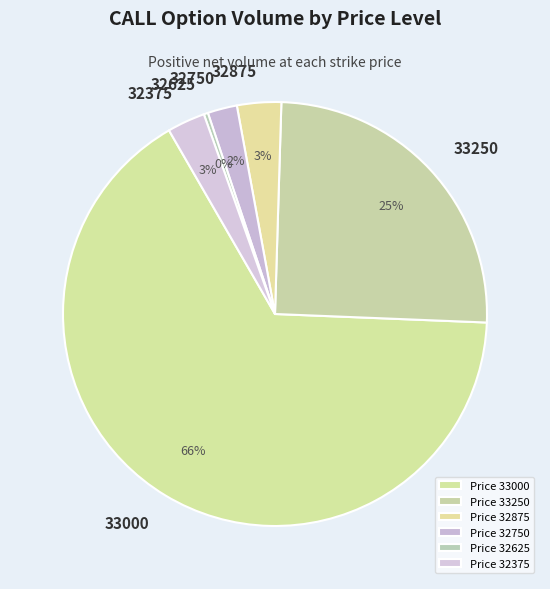

Combined, do 33000 and 33250 account for over 50%?

Yes